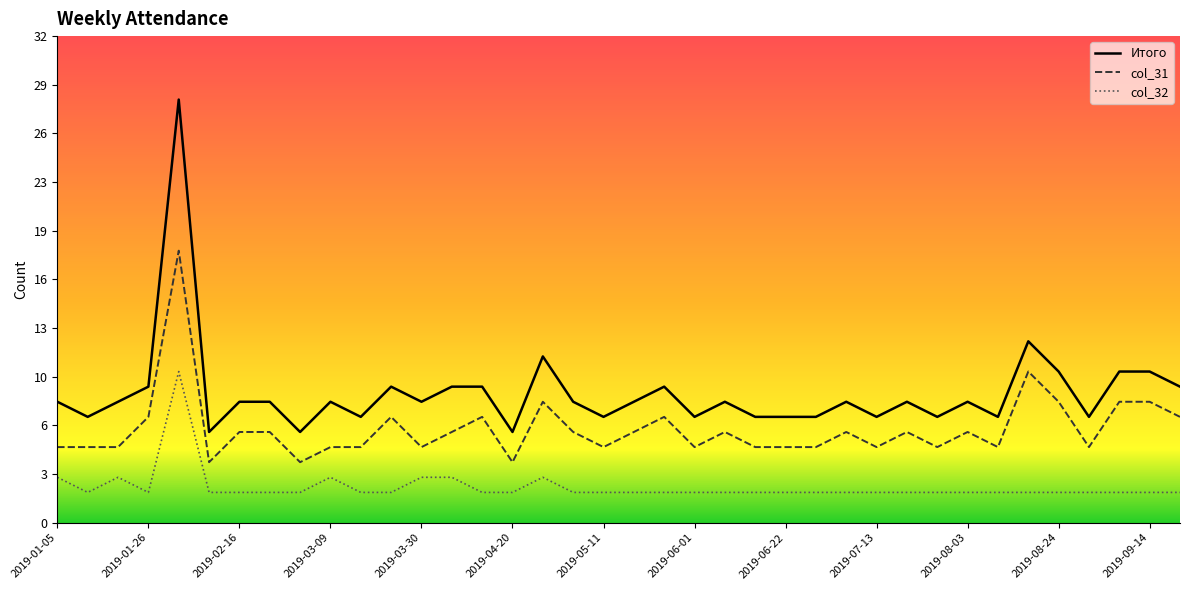

At how many categories does at least one series exceed 19?

1